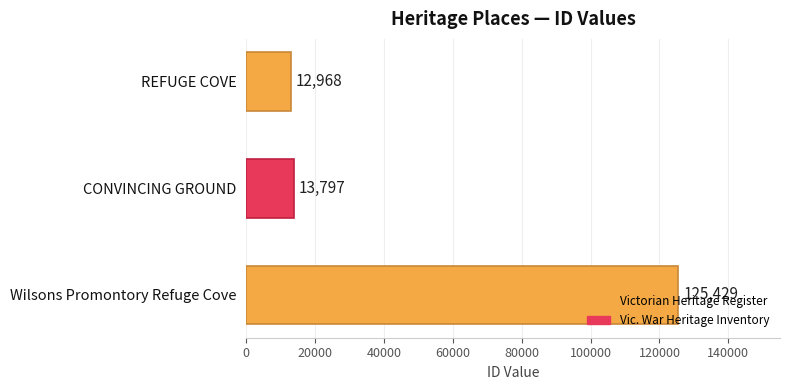

How many data points are less than 13797?

1